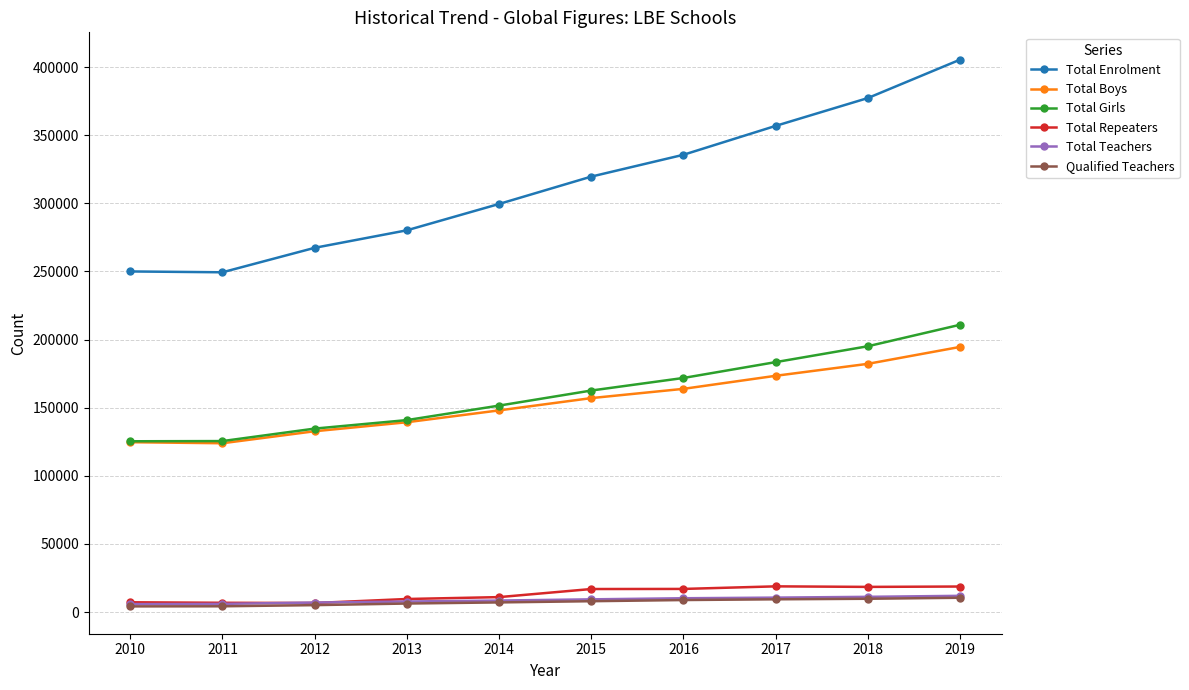

What is the highest value of the Total Repeaters series?

18850